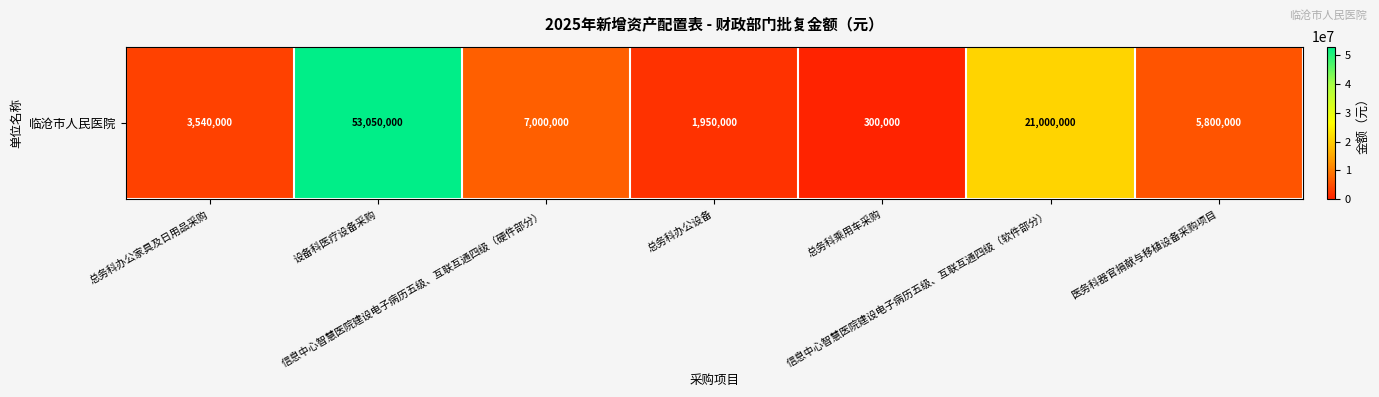

List the labels in order of value, largest first.

设备科医疗设备采购, 信息中心智慧医院建设电子病历五级、互联互通四级（软件部分）, 信息中心智慧医院建设电子病历五级、互联互通四级（硬件部分）, 医务科器官捐献与移植设备采购项目, 总务科办公家具及日用品采购, 总务科办公设备, 总务科乘用车采购